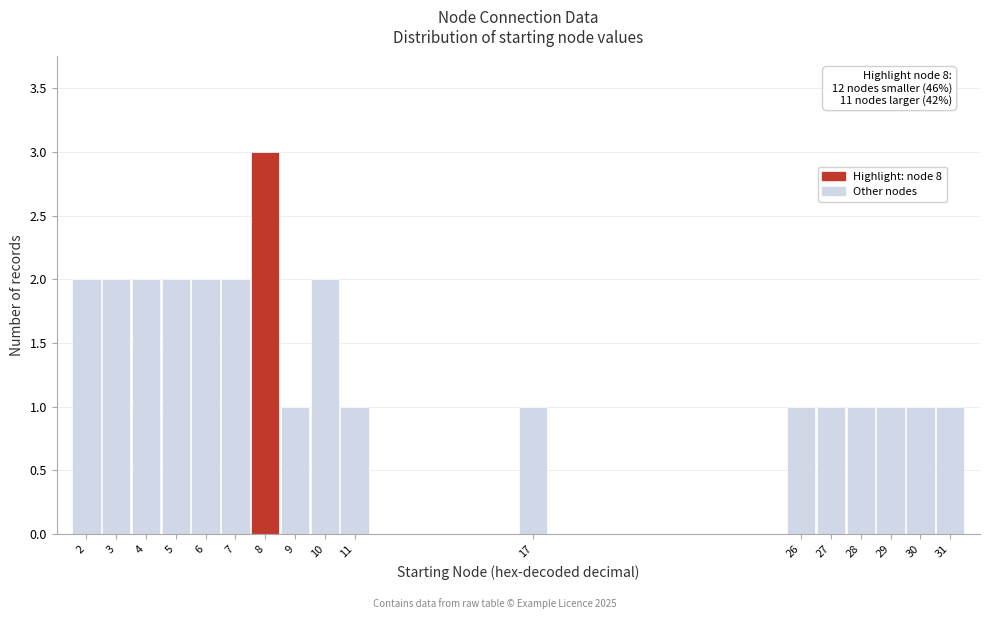

Over which range of the x-axis is the bar tallest?

7.5 to 8.5